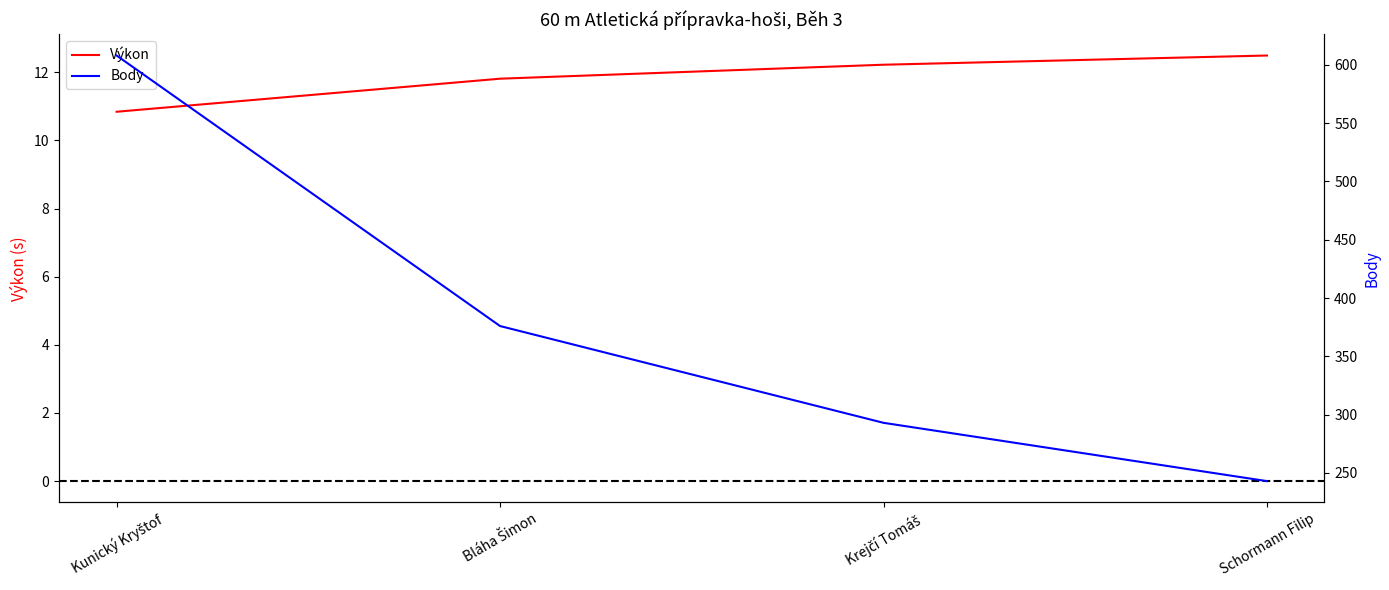

How many lines are shown in the chart?

2